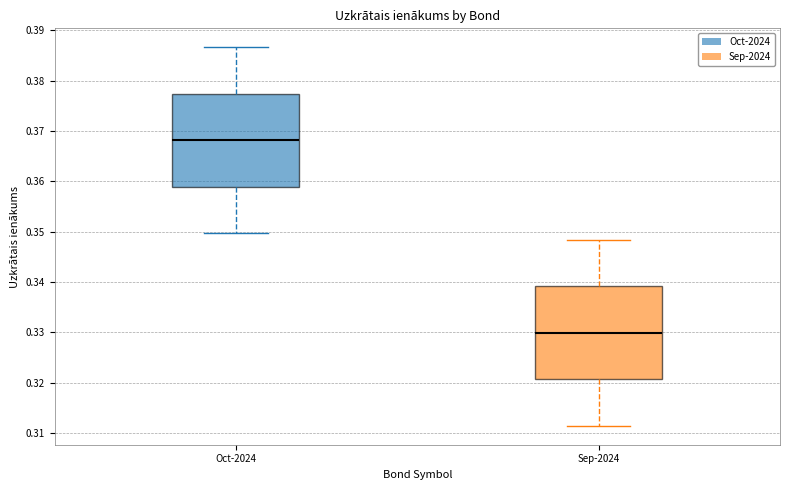

Reading left to right, transcribe this box plot: for each box, give where its median line is, the range the box spans, and where its two whiskers end, as read against the y-axis. The values are not printed on the chart, so give them approximately, as read against the axis.

Oct-2024: median 0.368, box 0.359 to 0.377, whiskers 0.350 to 0.387
Sep-2024: median 0.330, box 0.321 to 0.339, whiskers 0.311 to 0.348